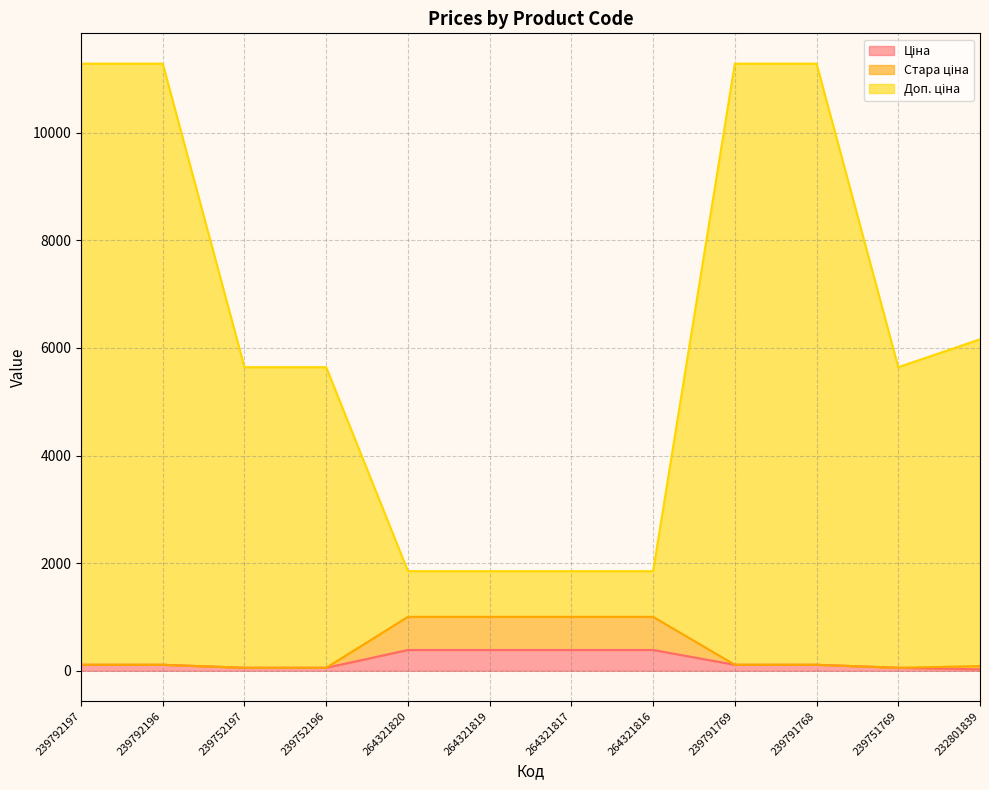

What is the maximum value shown in the chart?

11280.7